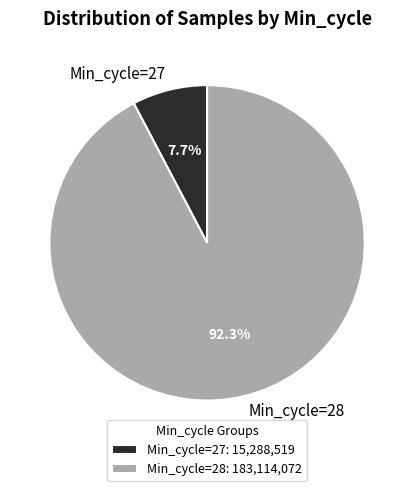

Between Min_cycle=28 and Min_cycle=27, which is larger?

Min_cycle=28